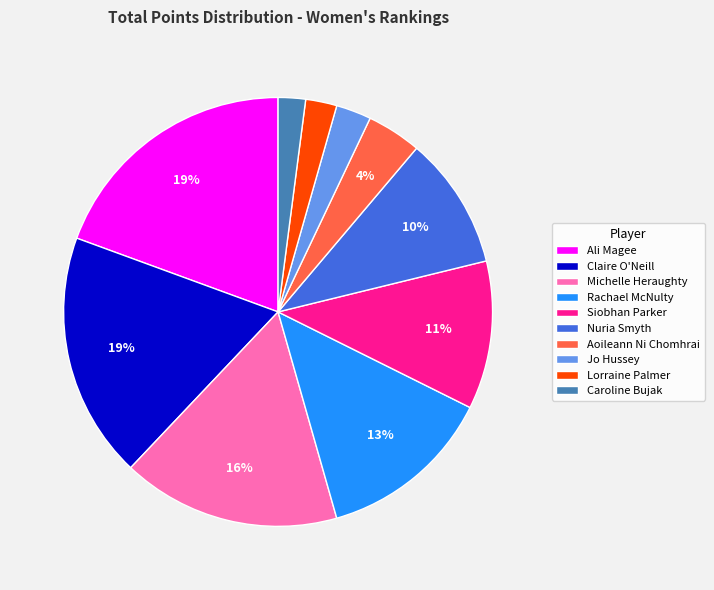

To the nearest percent, what percentage of the pie is Michelle Heraughty?

16%